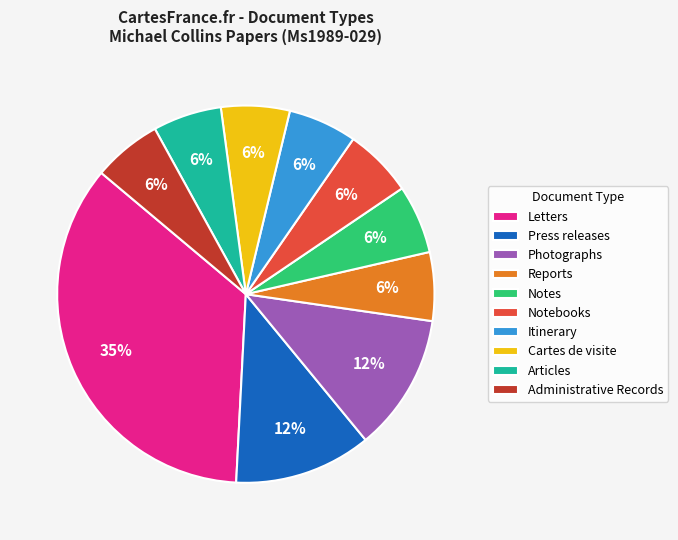

Which has a higher value, Letters or Notes?

Letters